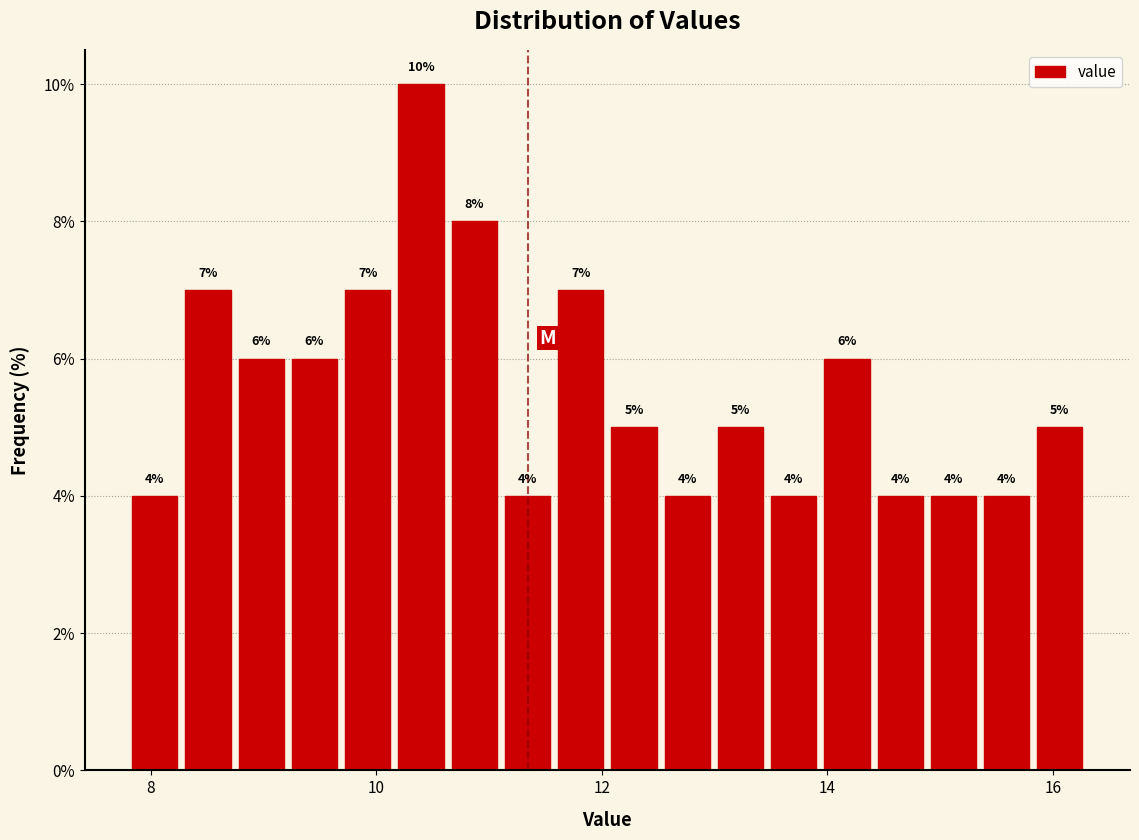

Read against the x-axis, roughly where is the centre of the tallest bar?

10.4